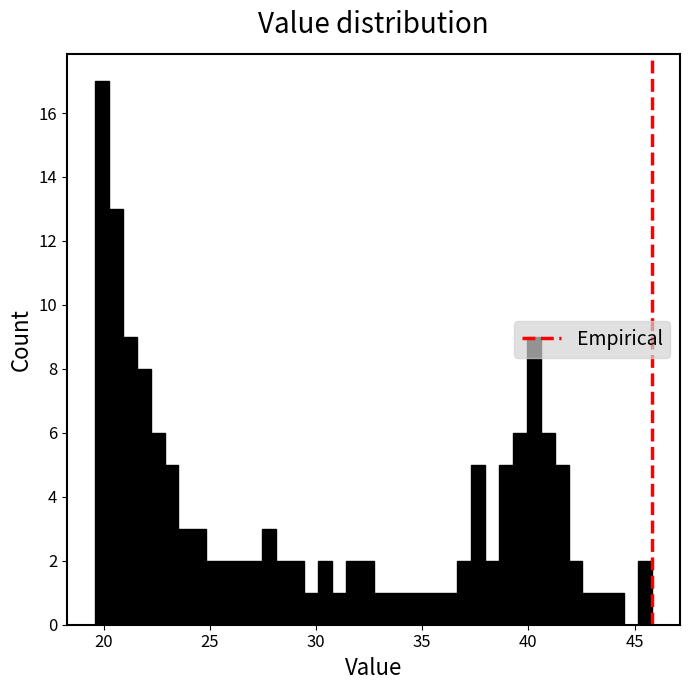

Around what value on the x-axis is the tallest bar? Give the approximate position of its centre, as read against the axis.

20.0